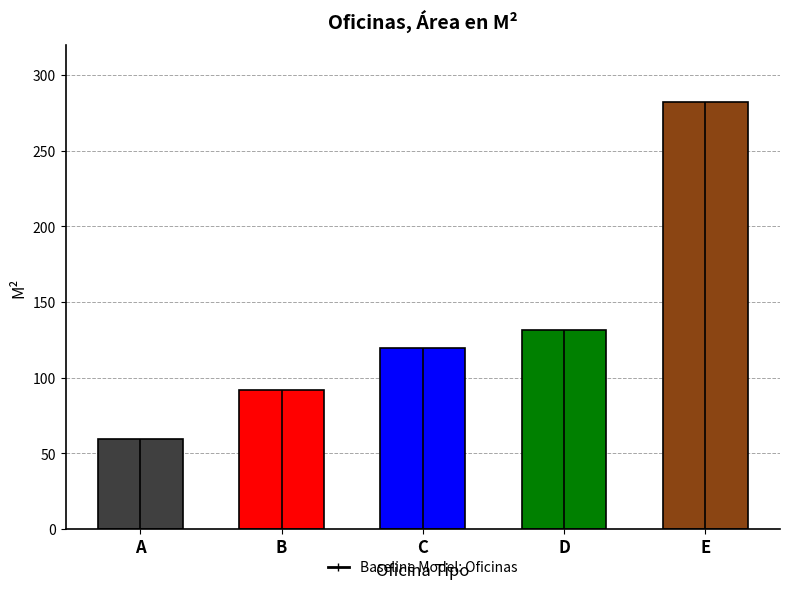

List the labels in order of value, largest first.

E, D, C, B, A